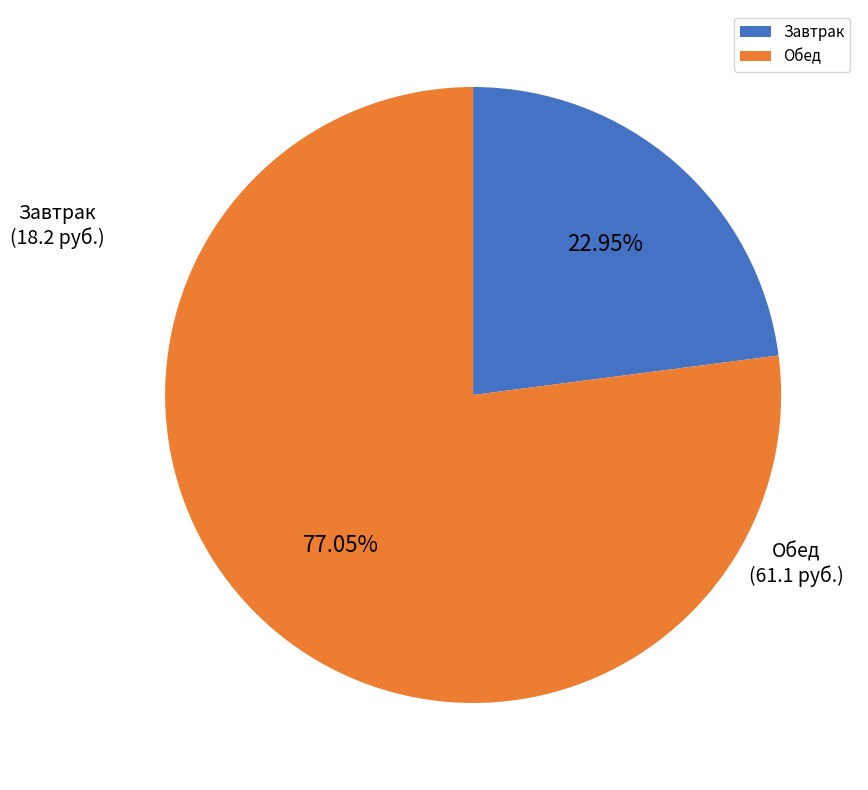

Is there any slice that represents more than half of the pie?

Yes